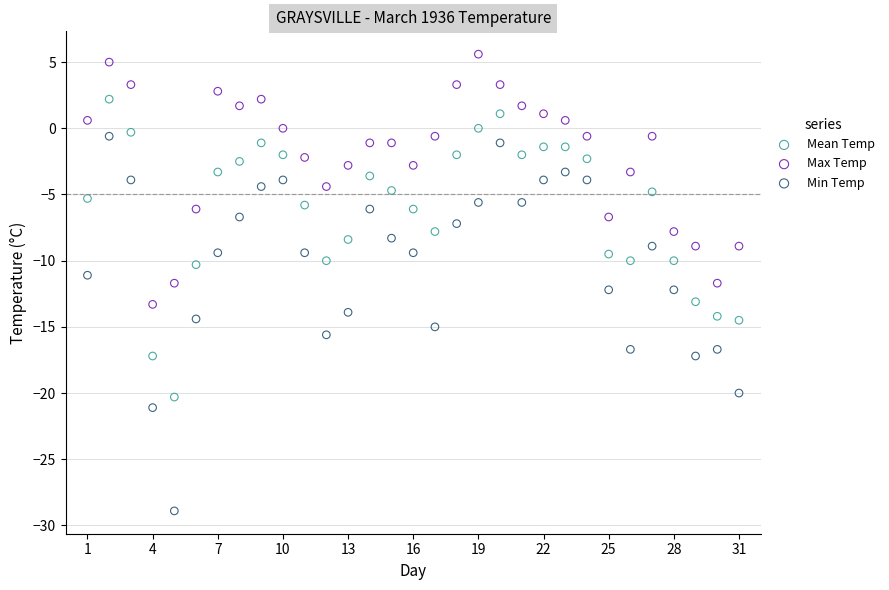

Across all data points, what is the range of X values (max minus min)?

30.0